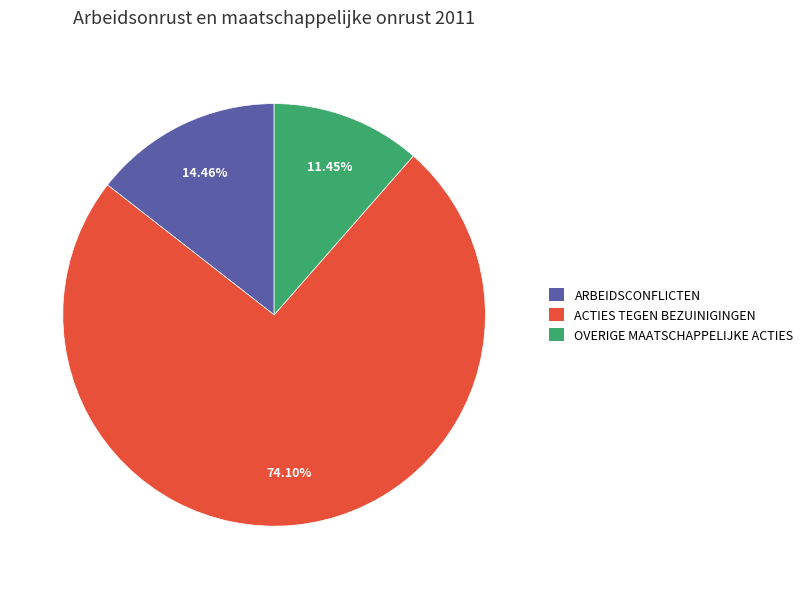

Rank the categories by value from highest to lowest.

ACTIES TEGEN BEZUINIGINGEN, ARBEIDSCONFLICTEN, OVERIGE MAATSCHAPPELIJKE ACTIES